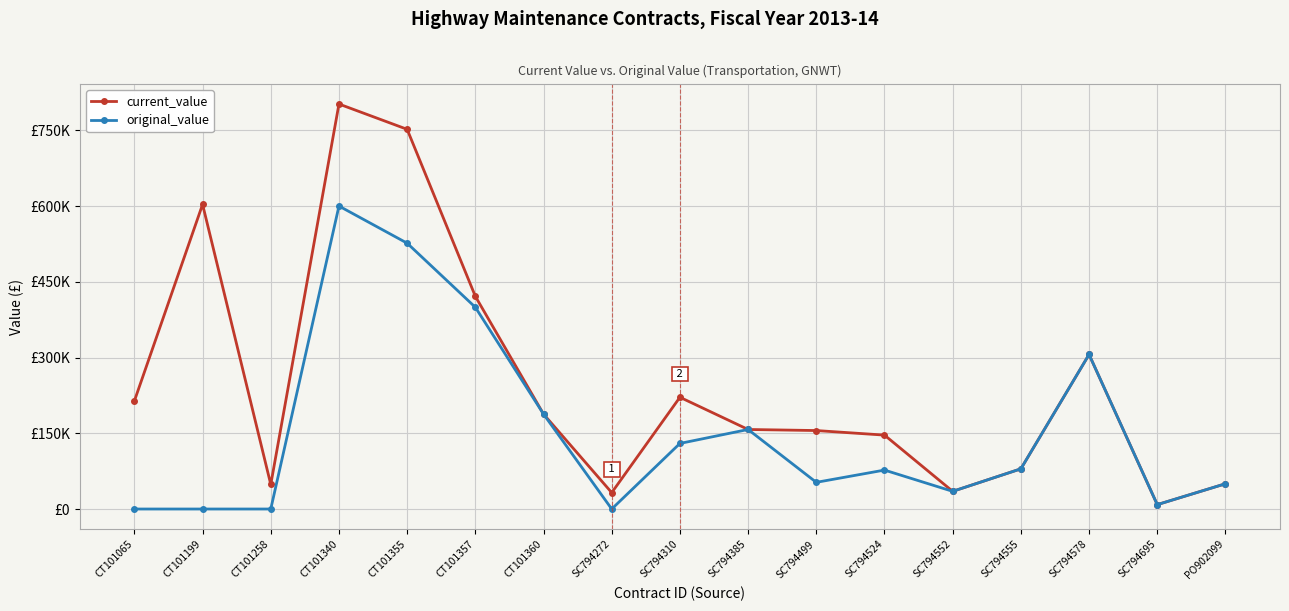

True or false: current_value and original_value cross at least once.

False